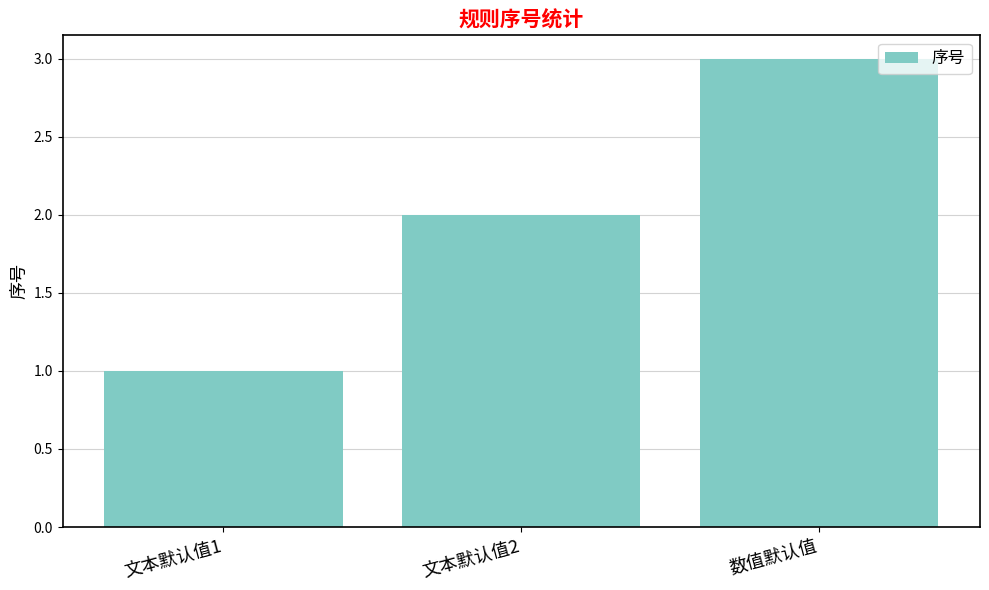

How many values are below 2?

1